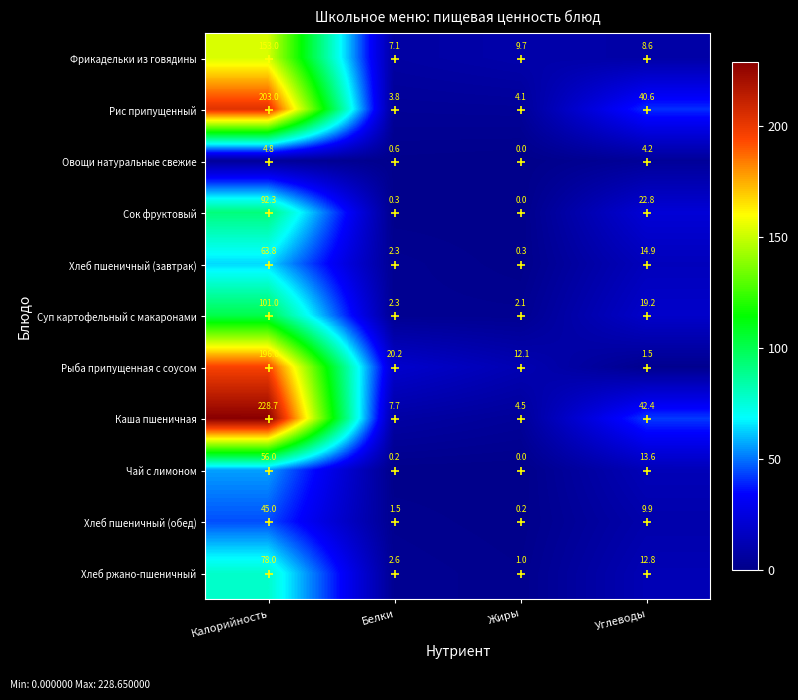

What is the sum of the Чай с лимоном values at Калорийность and Белки?

56.2